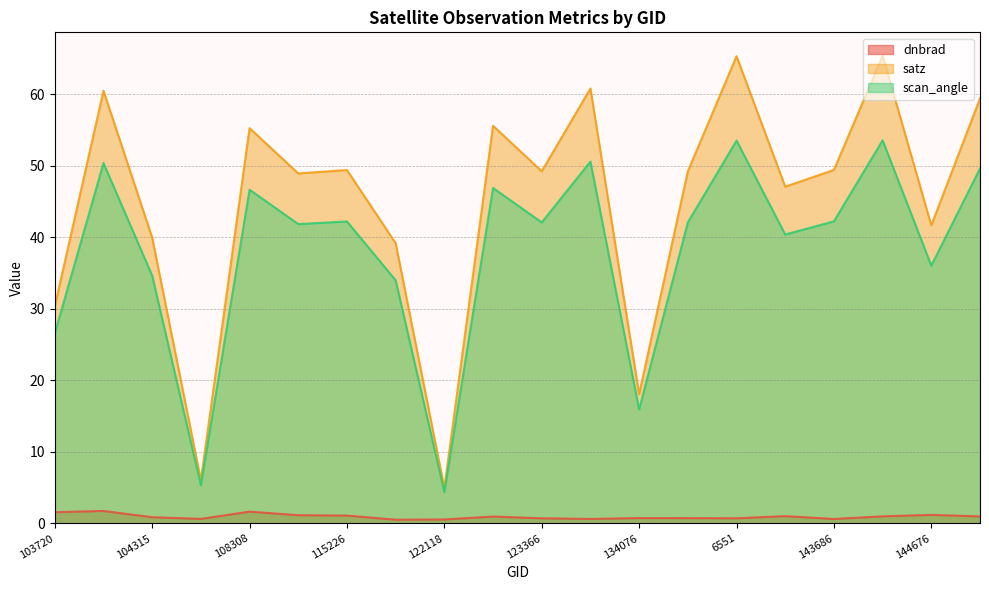

How many lines are shown in the chart?

3